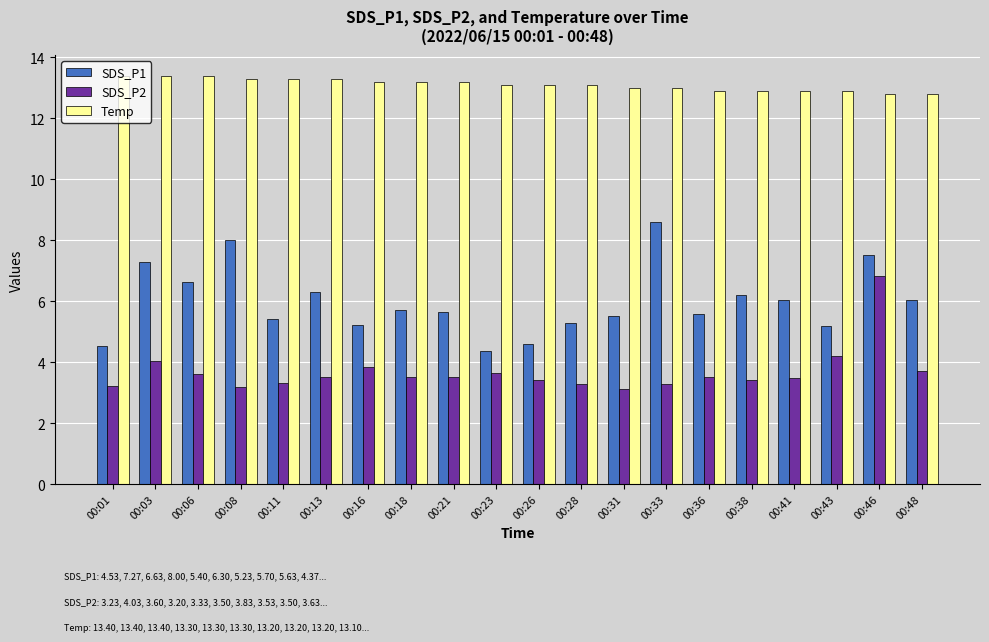

At 00:06, list the series in order from largest to smallest.

Temp, SDS_P1, SDS_P2